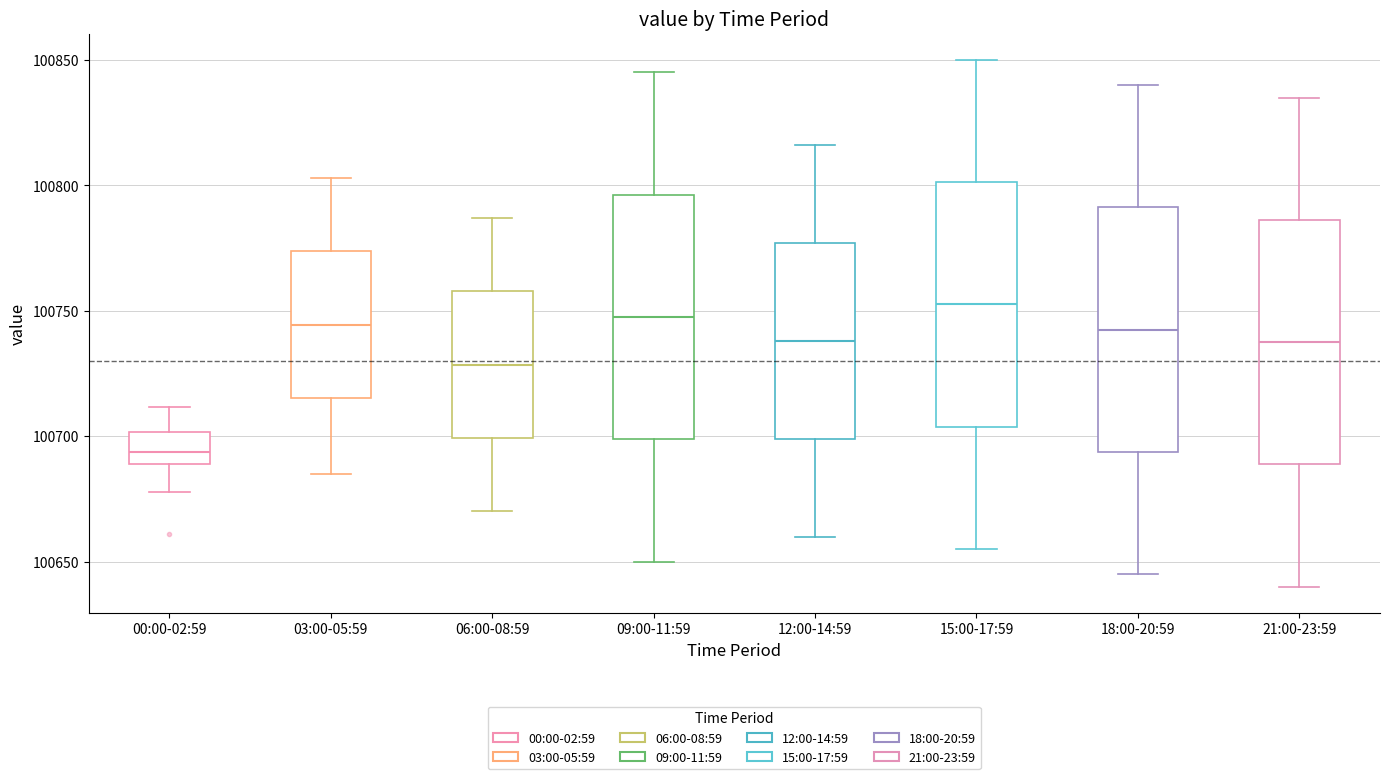

Reading left to right, read every box against the y-axis: the position of its median line, the range the box covers, and the ends of its whiskers. The values are not printed on the chart, so give them approximately, as read against the axis.

00:00-02:59: median 100695, box 100690 to 100700, whiskers 100680 to 100710
03:00-05:59: median 100745, box 100715 to 100775, whiskers 100685 to 100805
06:00-08:59: median 100730, box 100700 to 100760, whiskers 100670 to 100785
09:00-11:59: median 100750, box 100700 to 100795, whiskers 100650 to 100845
12:00-14:59: median 100740, box 100700 to 100775, whiskers 100660 to 100815
15:00-17:59: median 100755, box 100705 to 100800, whiskers 100655 to 100850
18:00-20:59: median 100745, box 100695 to 100790, whiskers 100645 to 100840
21:00-23:59: median 100740, box 100690 to 100785, whiskers 100640 to 100835